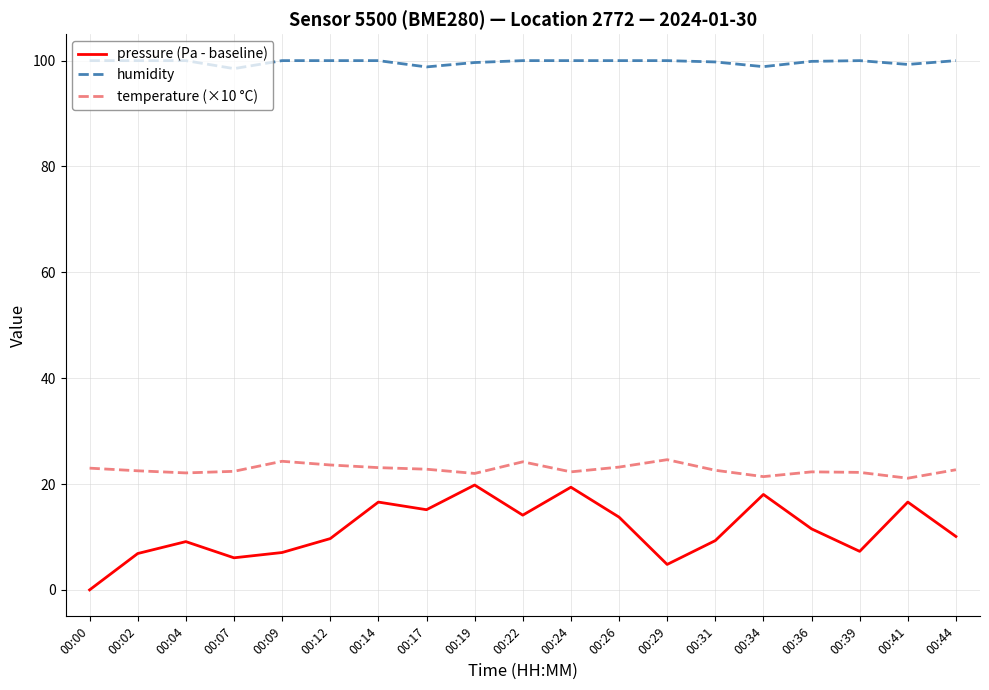

What is the spread (max minus min) of values at 00:34?

80.8